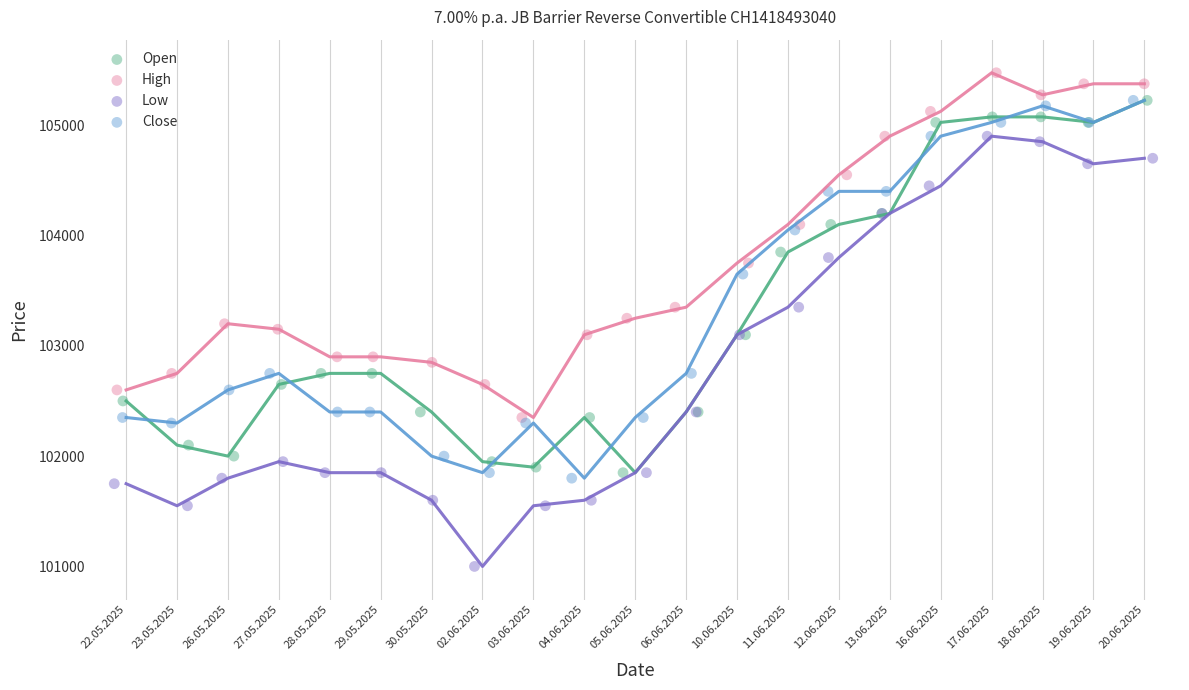

What are all the series names shown in the legend?

Open, High, Low, Close